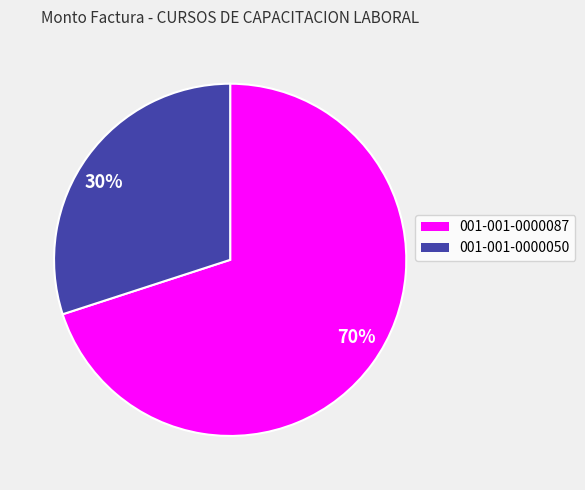

True or false: 30% accounts for 42% of the total.

False